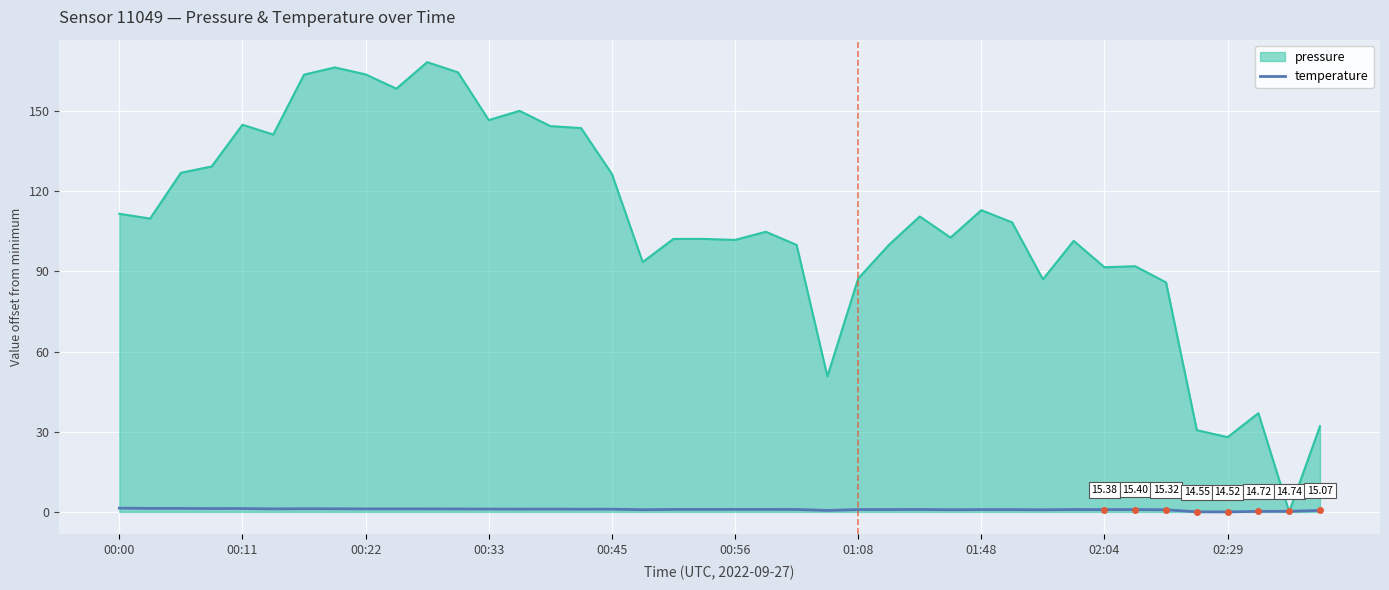

Which series has the widest spread of values?

pressure